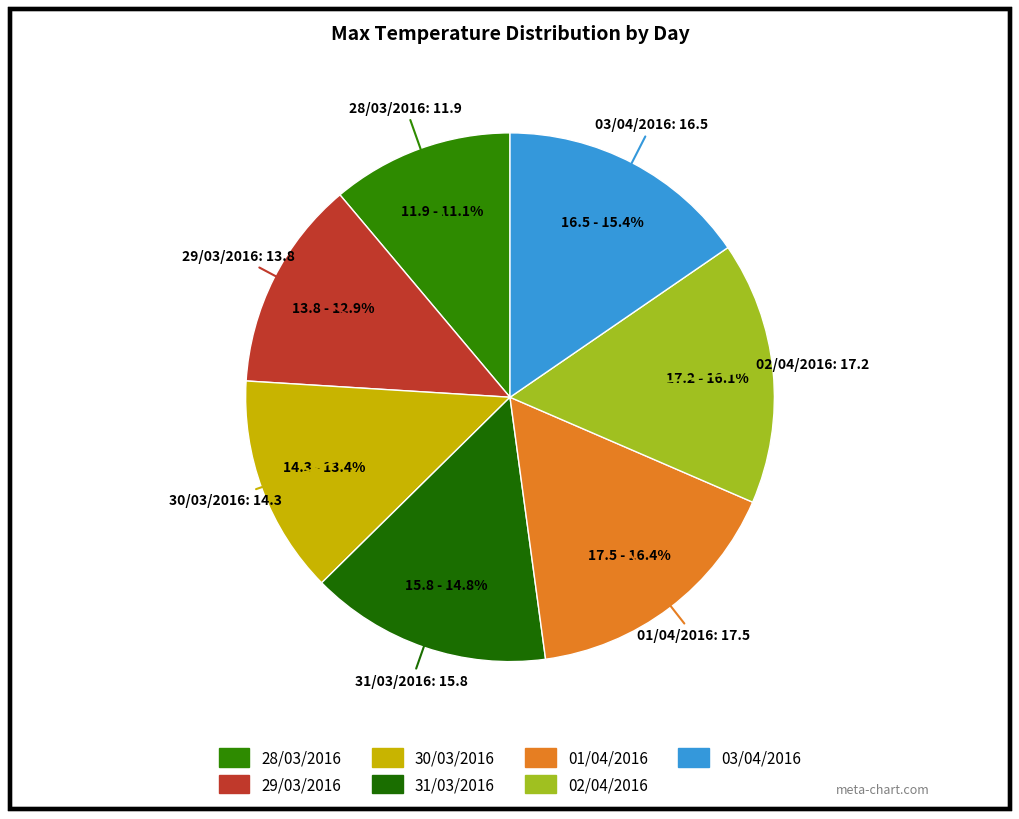

To the nearest percent, what is the difference between the 28/03/2016 and 03/04/2016 slice percentages?

4%